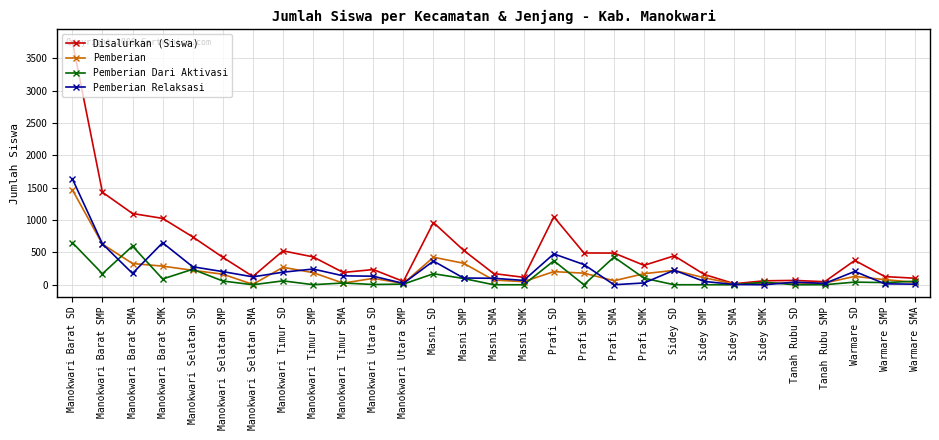

What are all the series names shown in the legend?

Disalurkan (Siswa), Pemberian, Pemberian Dari Aktivasi, Pemberian Relaksasi